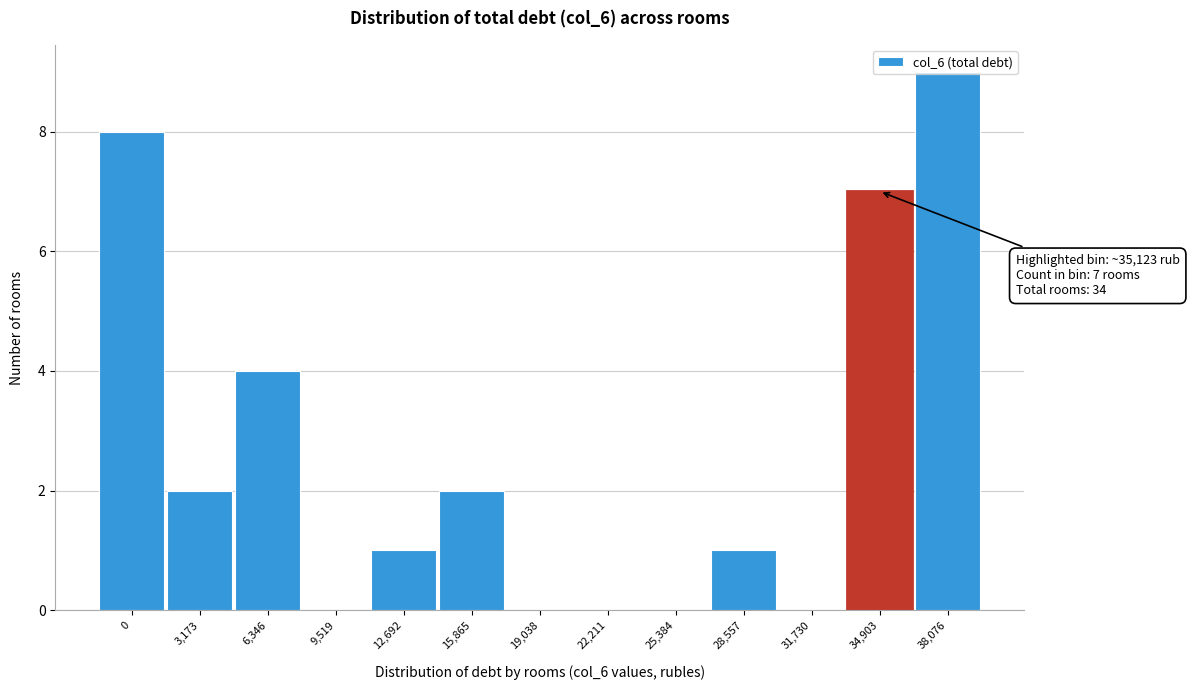

Which label corresponds to the largest value in the chart?

38,076